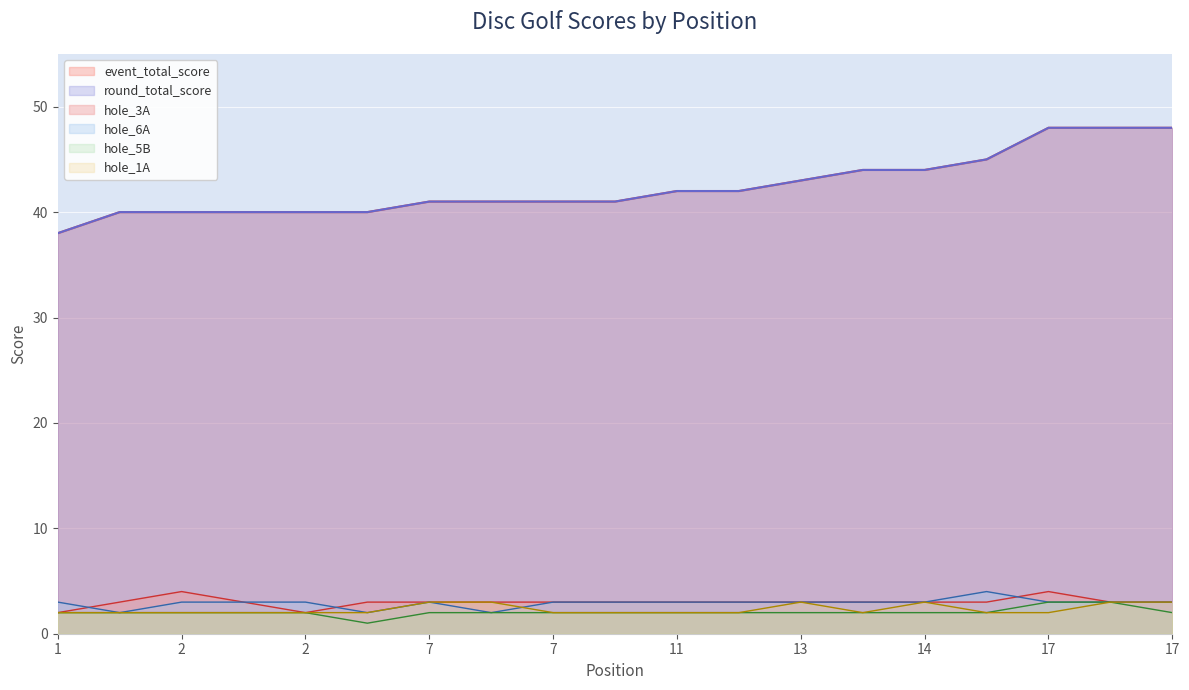

At which label is hole_6A closest to 3?

1